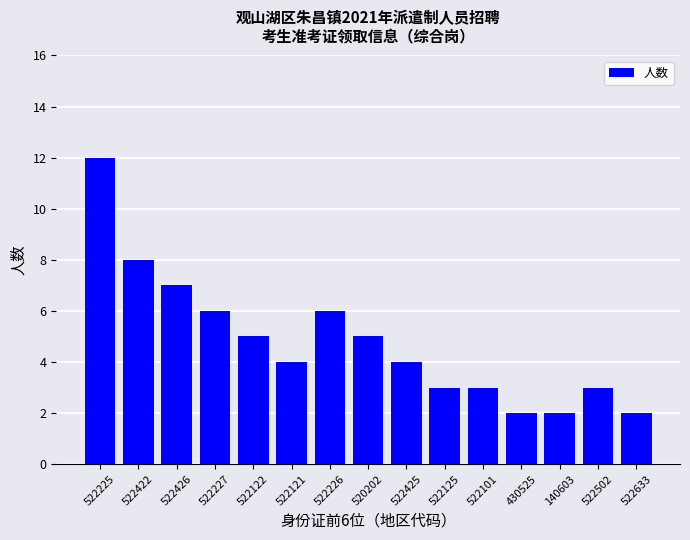

What is the difference between the maximum and minimum values?

10